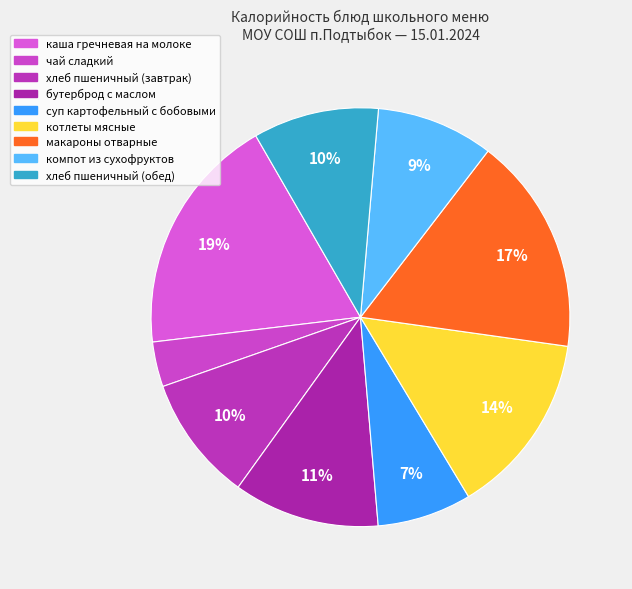

Which category has the smallest portion of the pie?

чай сладкий